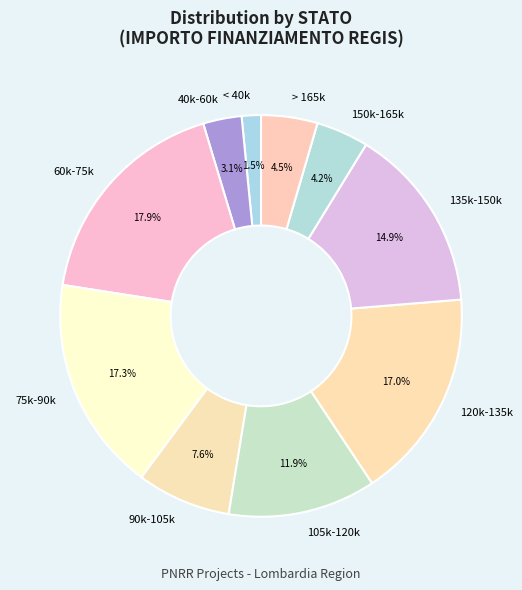

What is the ratio of the value at 75k-90k to the value at 90k-105k?

2.3